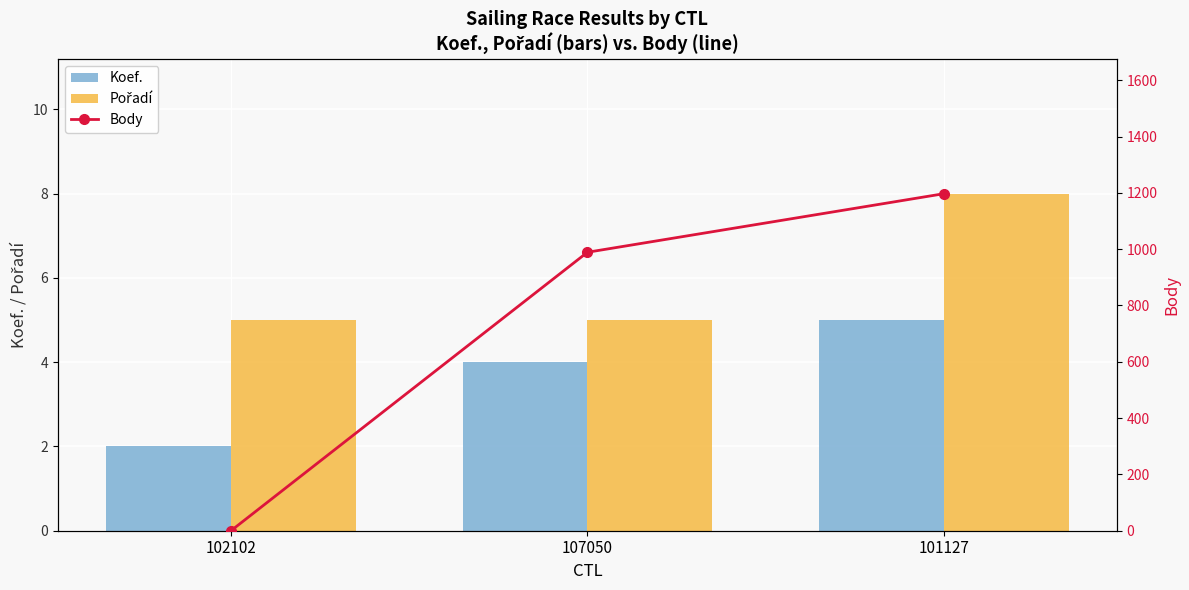

What is the label of the 1st bar from the left?

102102